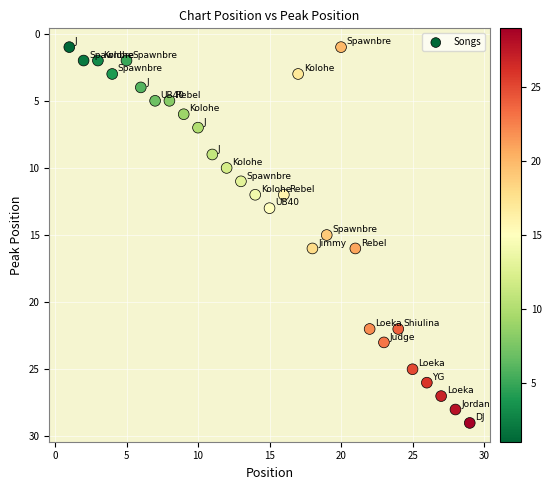

What is the range of X values (max minus min)?

28